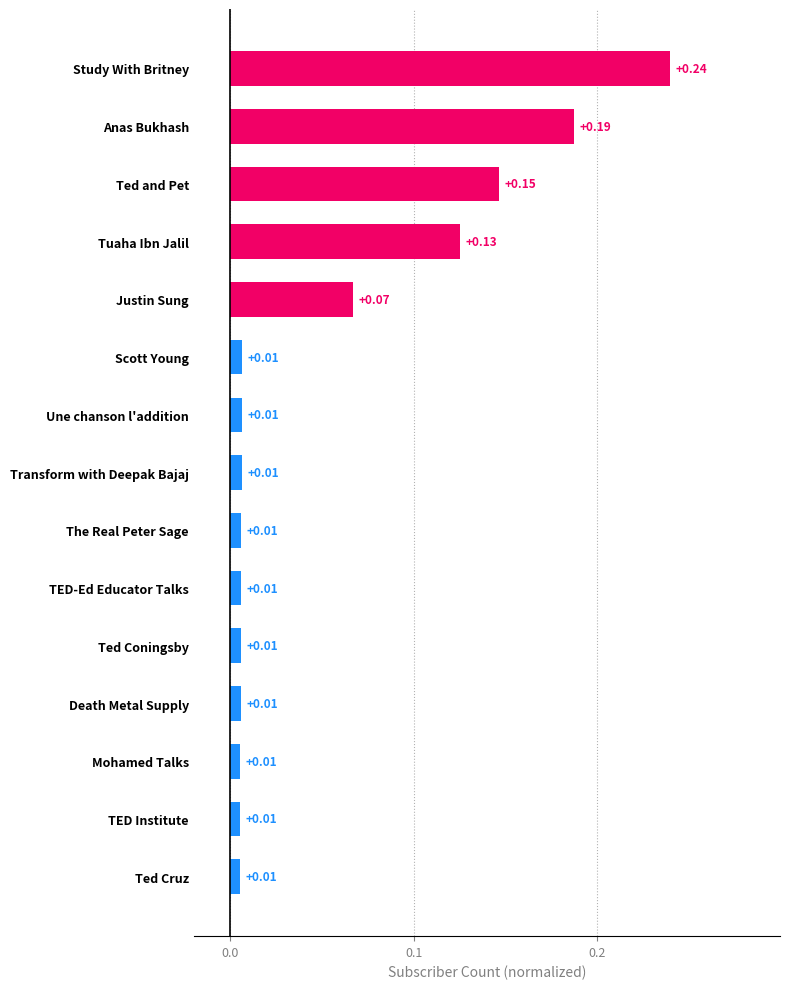

Are the bars horizontal?

Yes